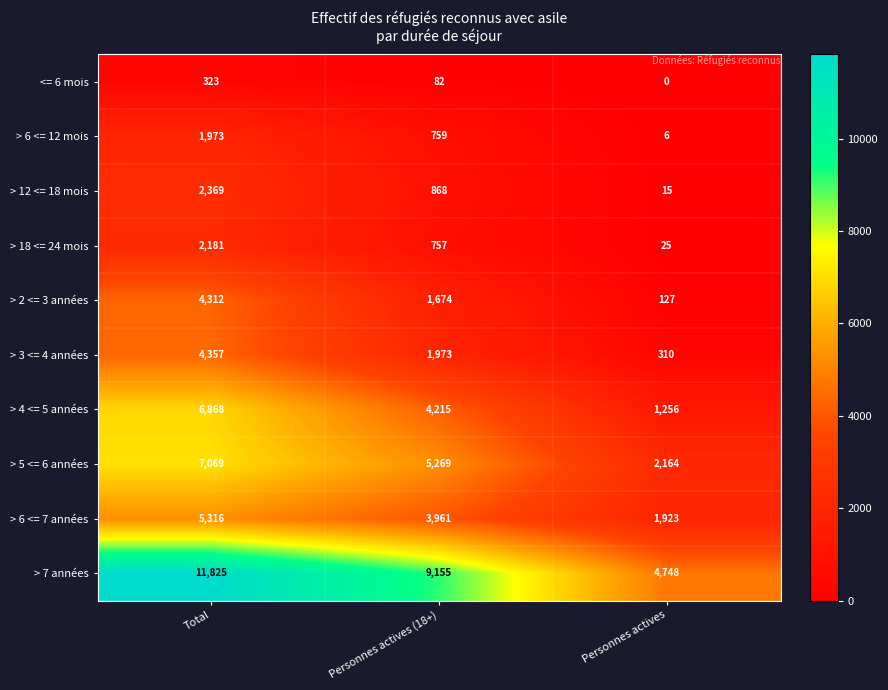

What is the difference between the maximum and minimum values in the > 6 <= 7 années series?

3393